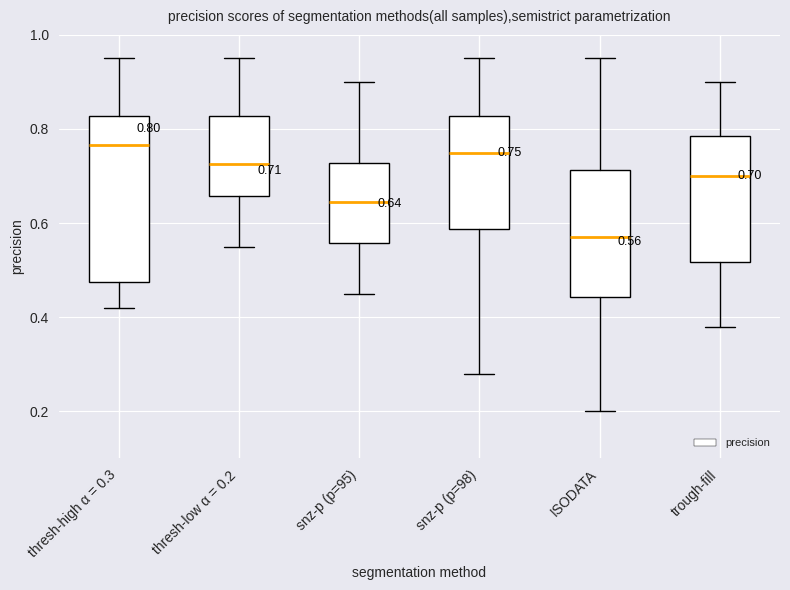

Which box is the tallest, from its lower edge to its upper edge?

thresh-high α = 0.3